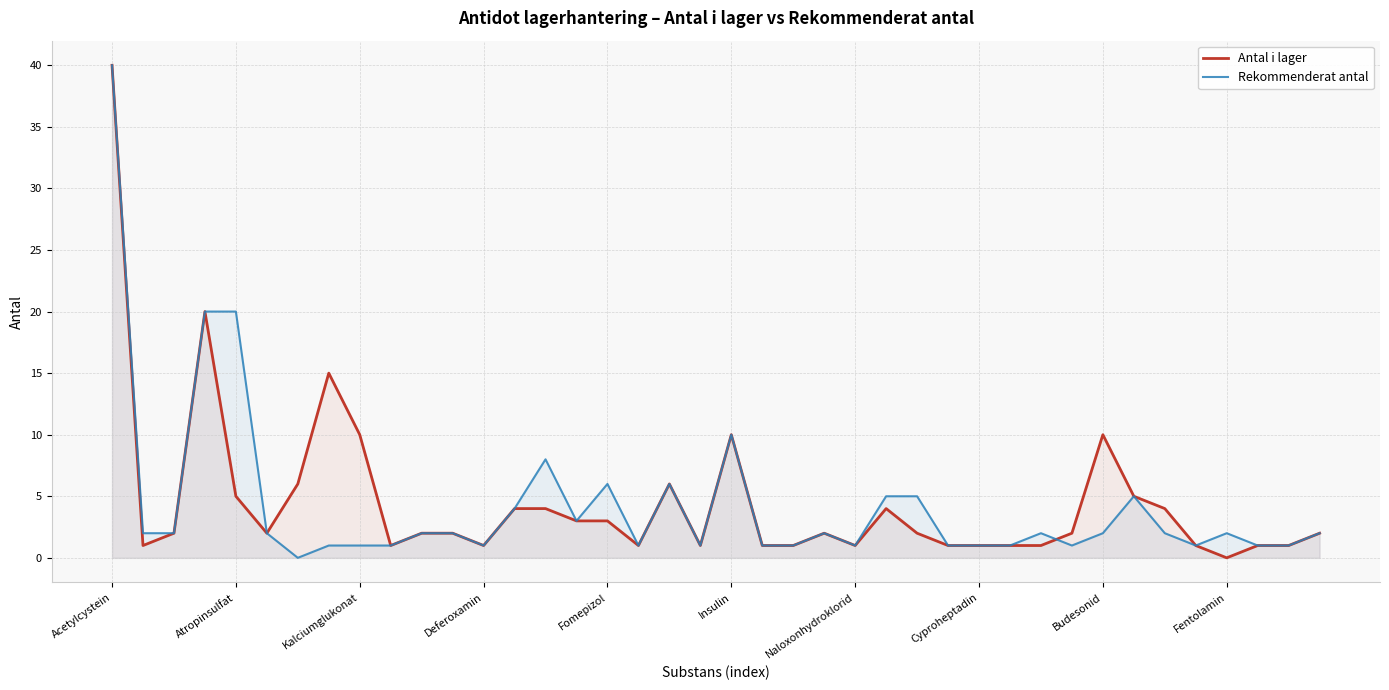

Rank the series at 18 from lowest to highest value.

Antal i lager, Rekommenderat antal